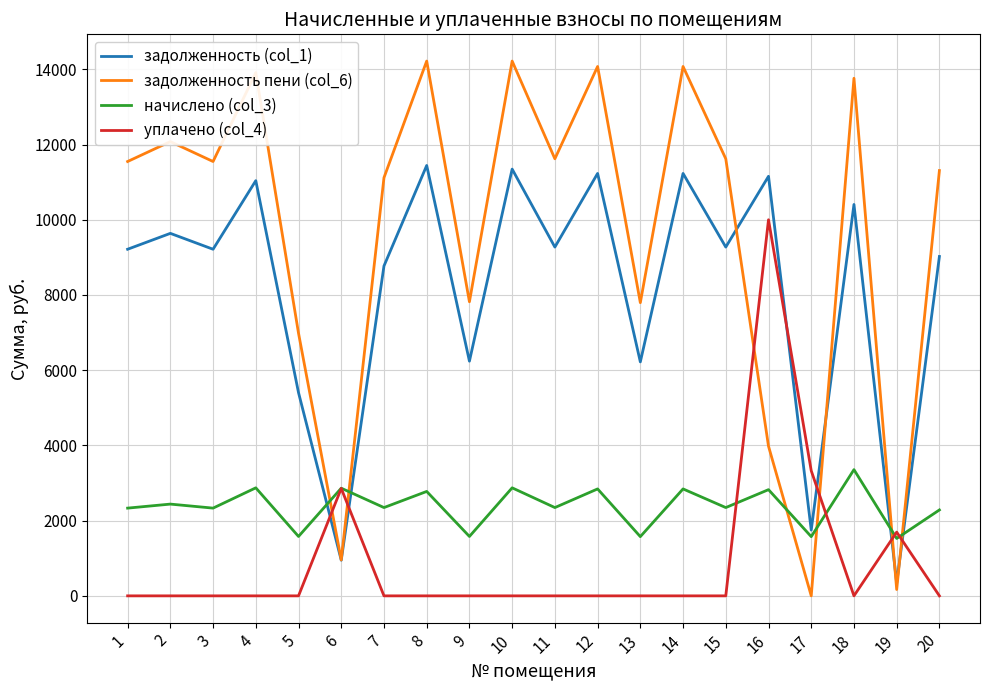

Which series has the widest spread of values?

задолженность пени (col_6)